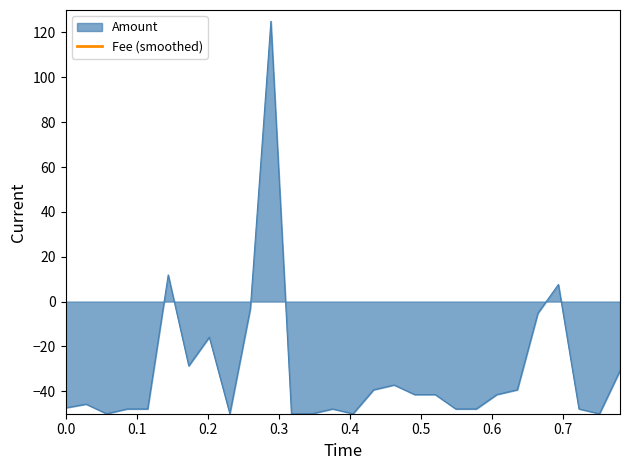

What is the highest value of the Amount series?

125.0